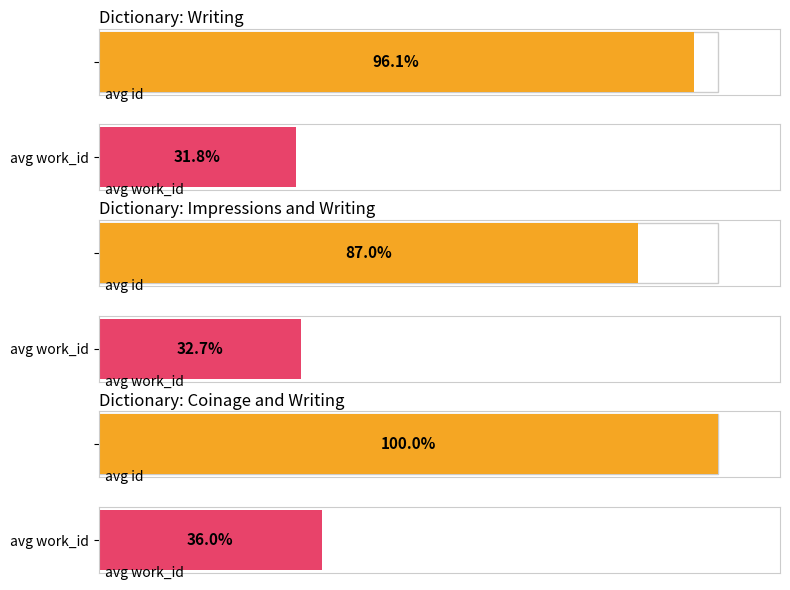

Does the chart contain stacked bars?

No